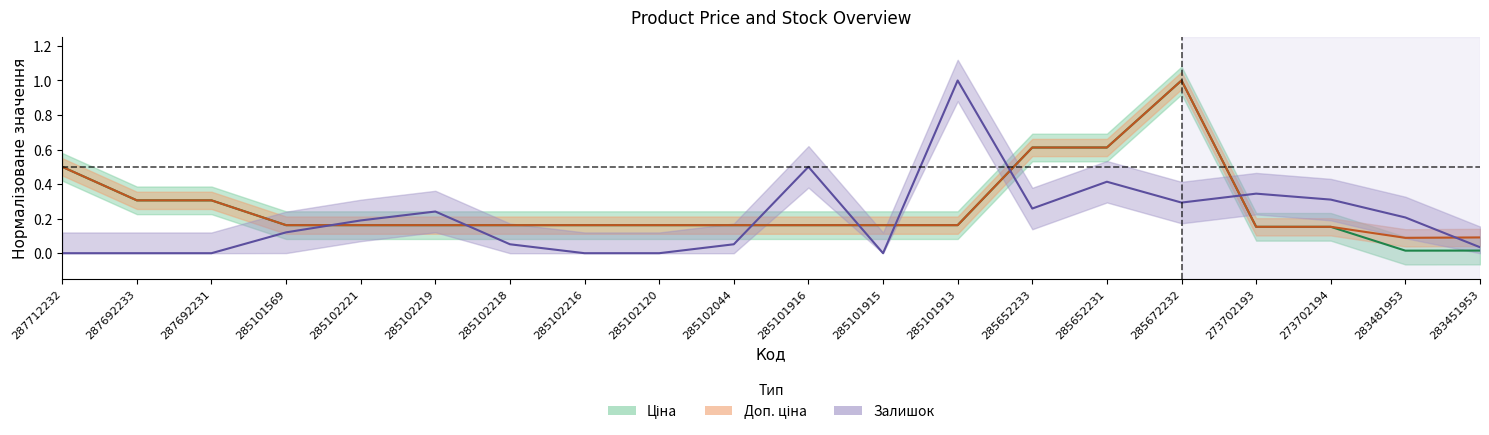

What is the value of the Залишок point at the 10th from the left?

0.1